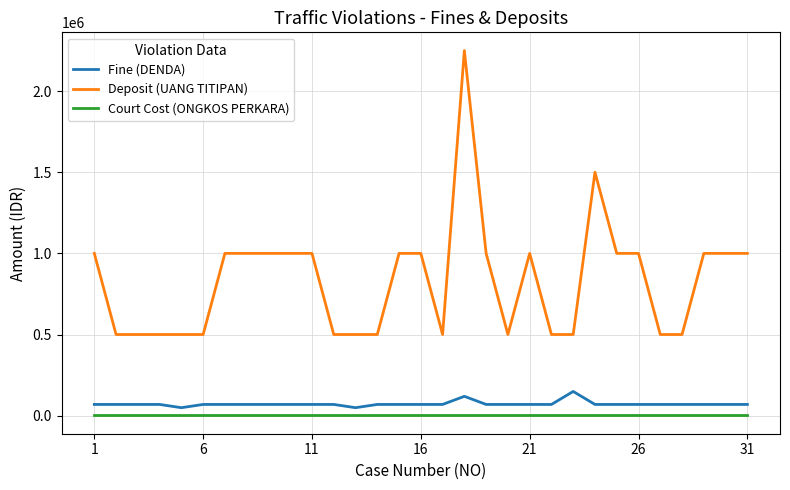

Which series has the largest total across all categories?

Deposit (UANG TITIPAN)